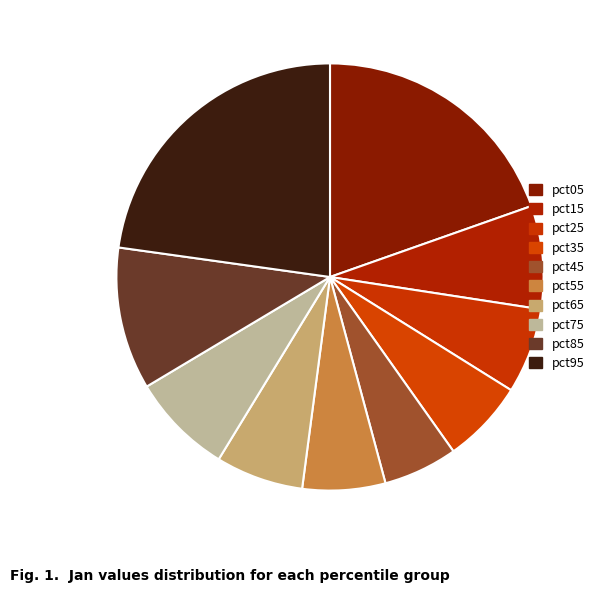

To the nearest percent, what percentage of the pie is pct15?

8%